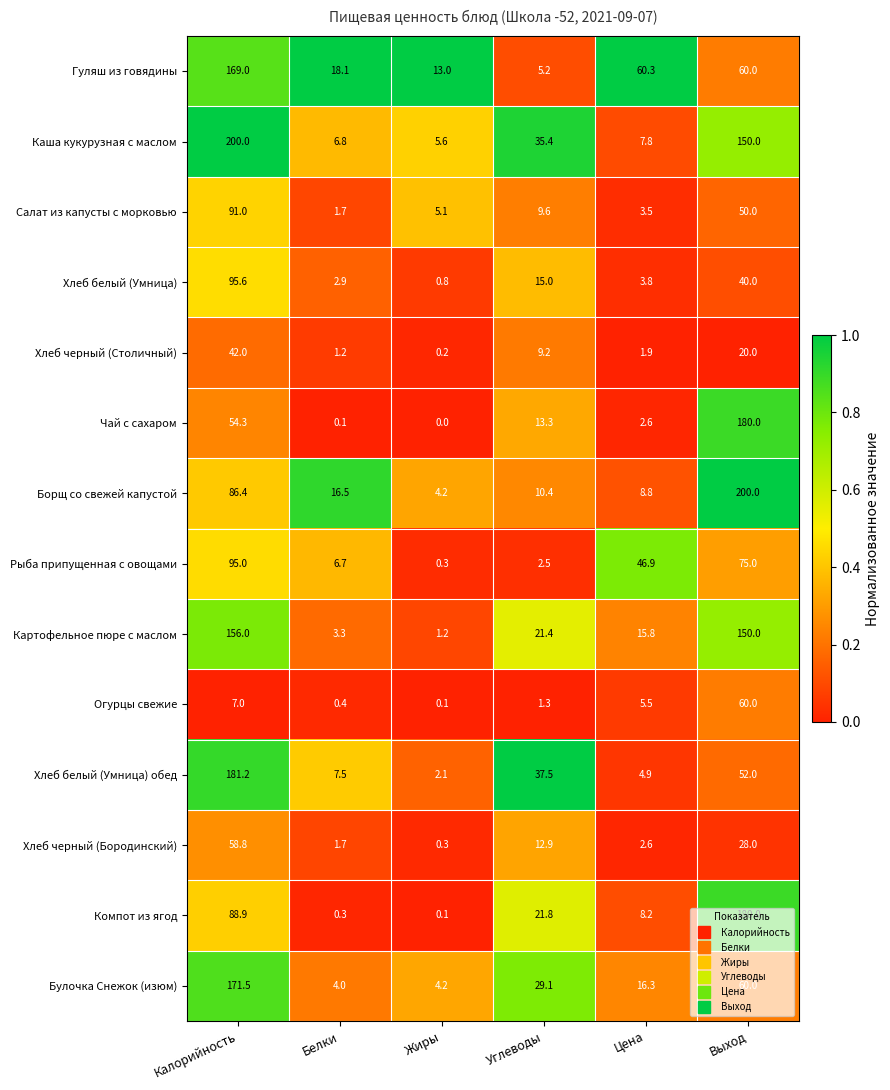

What is the highest value of the Каша кукурузная с маслом series?

200.0